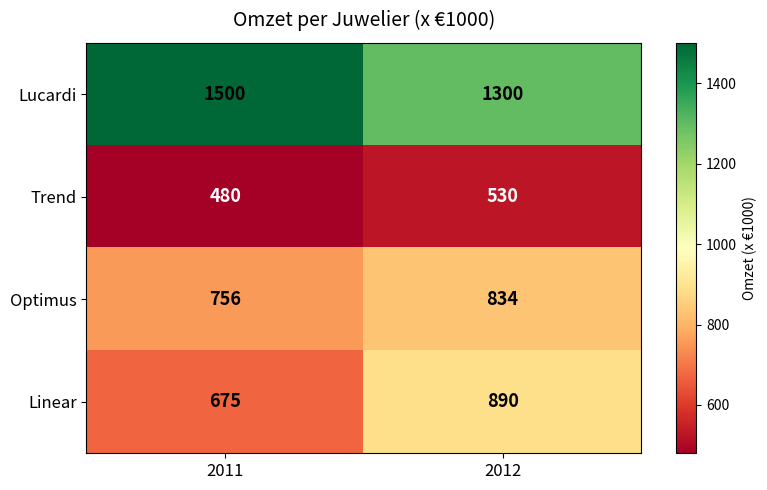

Reading left to right, what are all the values shown in this chart?

Lucardi: 1500	1300
Trend: 480	530
Optimus: 756	834
Linear: 675	890